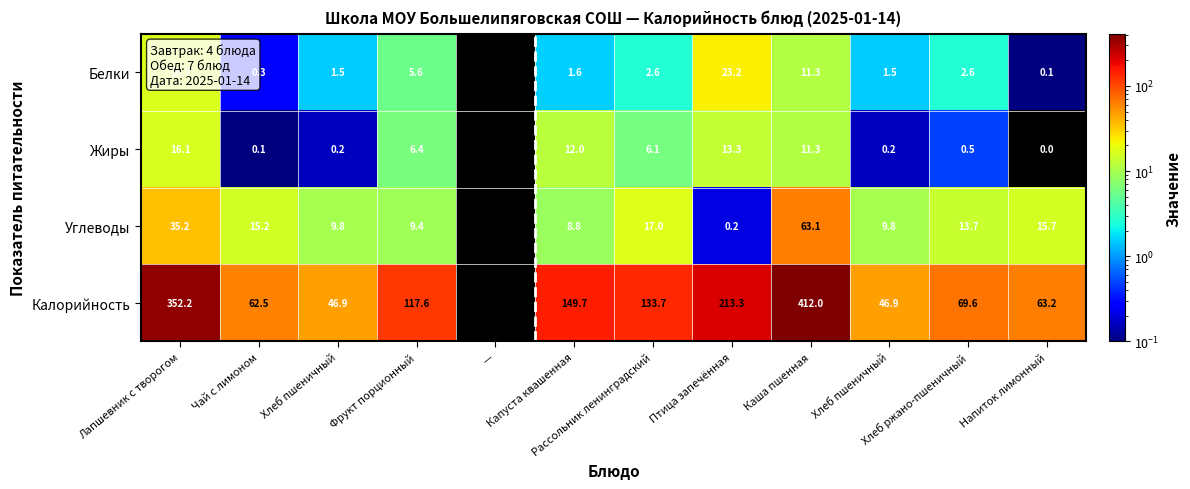

What is the approximate value of Углеводы at Фрукт порционный?

9.4